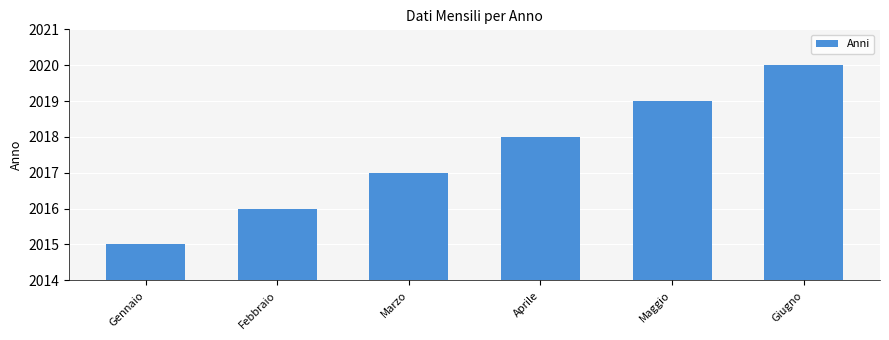

The chart shows a value of 3567 at Marzo. True or false?

False